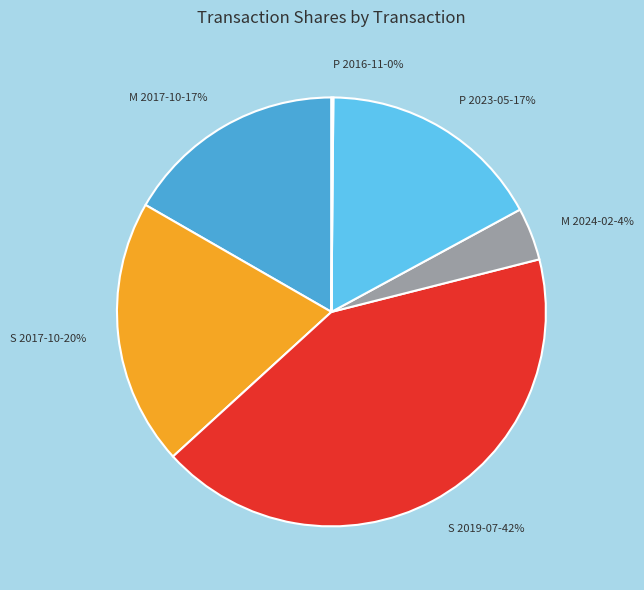

Does M 2024-02 account for over 50% of the chart?

No